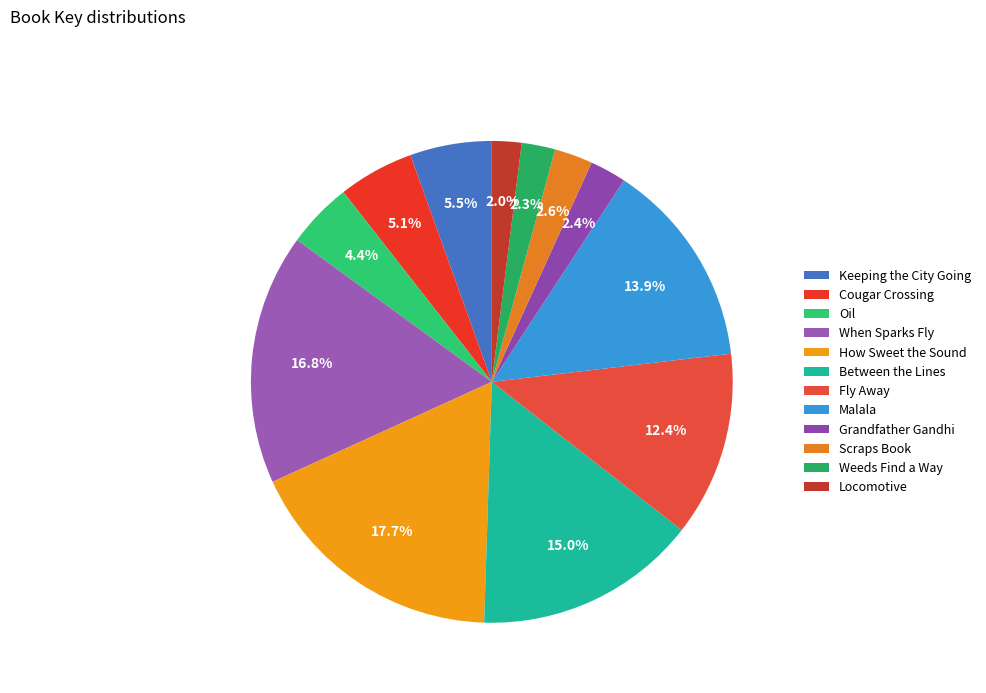

What is the largest slice in the pie chart?

How Sweet the Sound